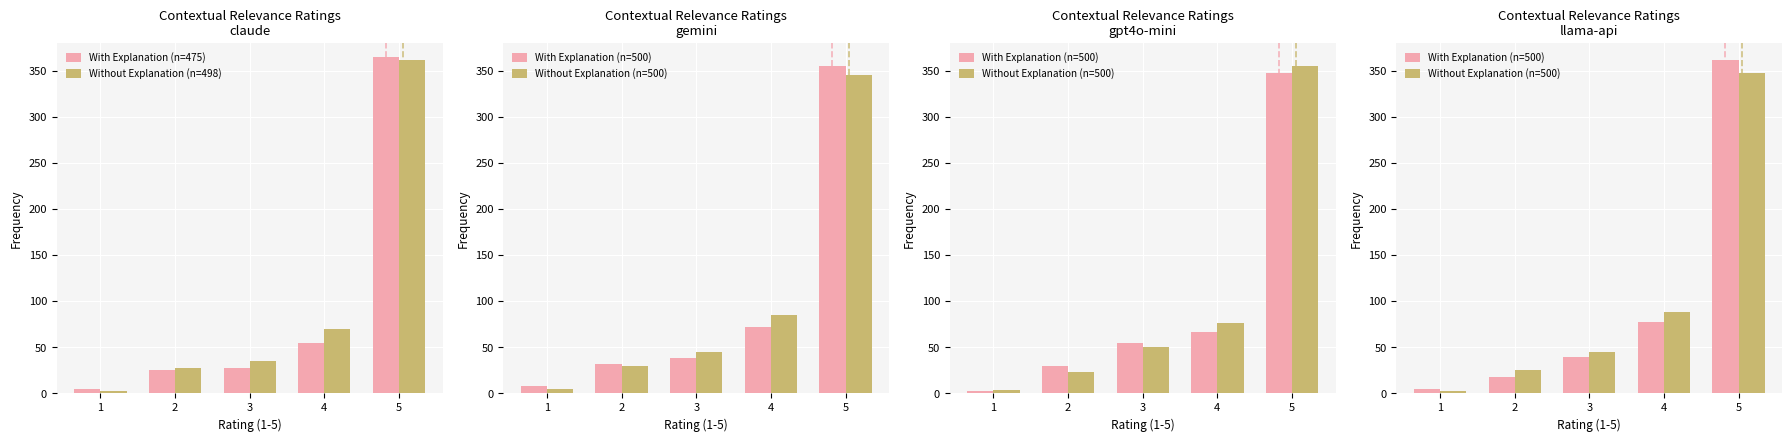

What are all the series names shown in the legend?

With Explanation (n=475), Without Explanation (n=498), With Explanation (n=500), Without Explanation (n=500)